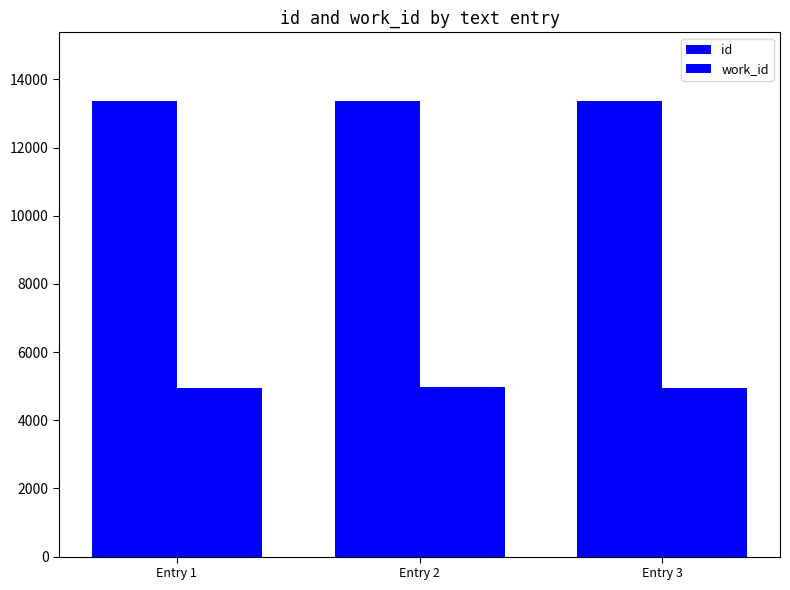

Are the bars grouped side by side (vs. stacked)?

Yes